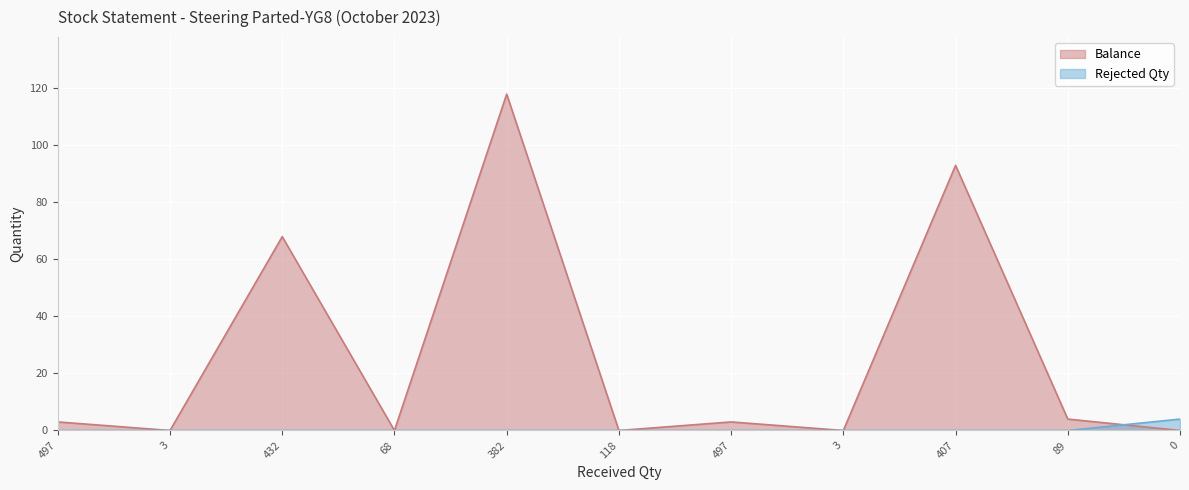

What is the total value across all series at 497?

3